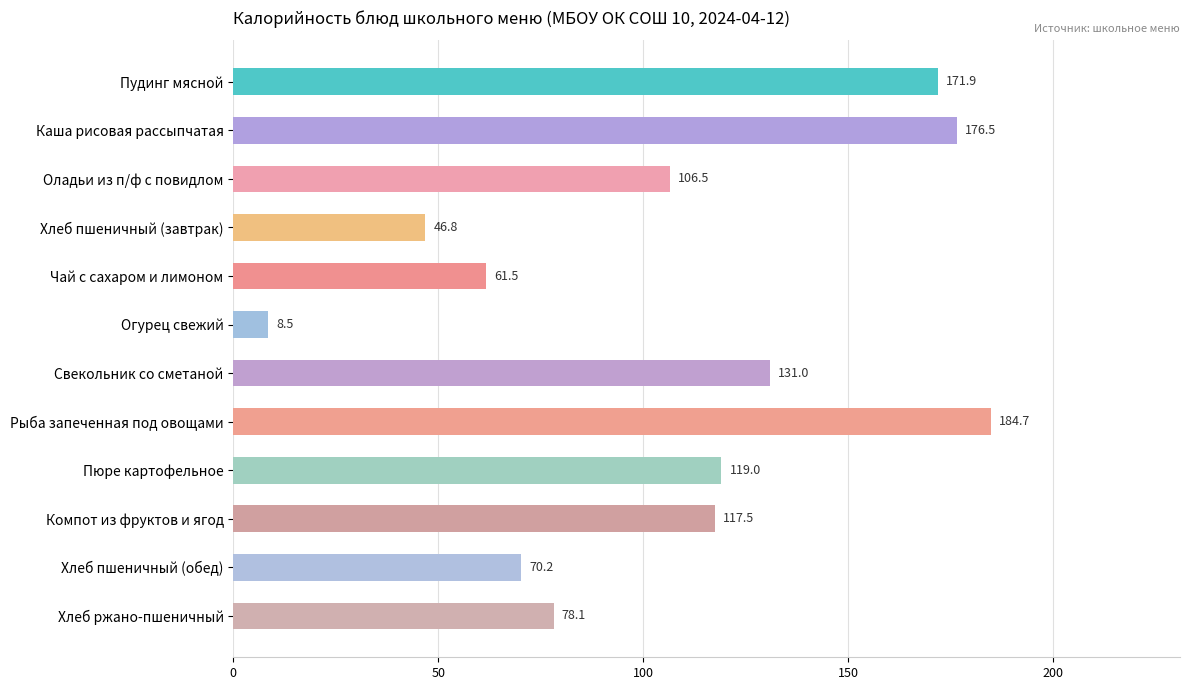

Count the number of data series in this chart.

1